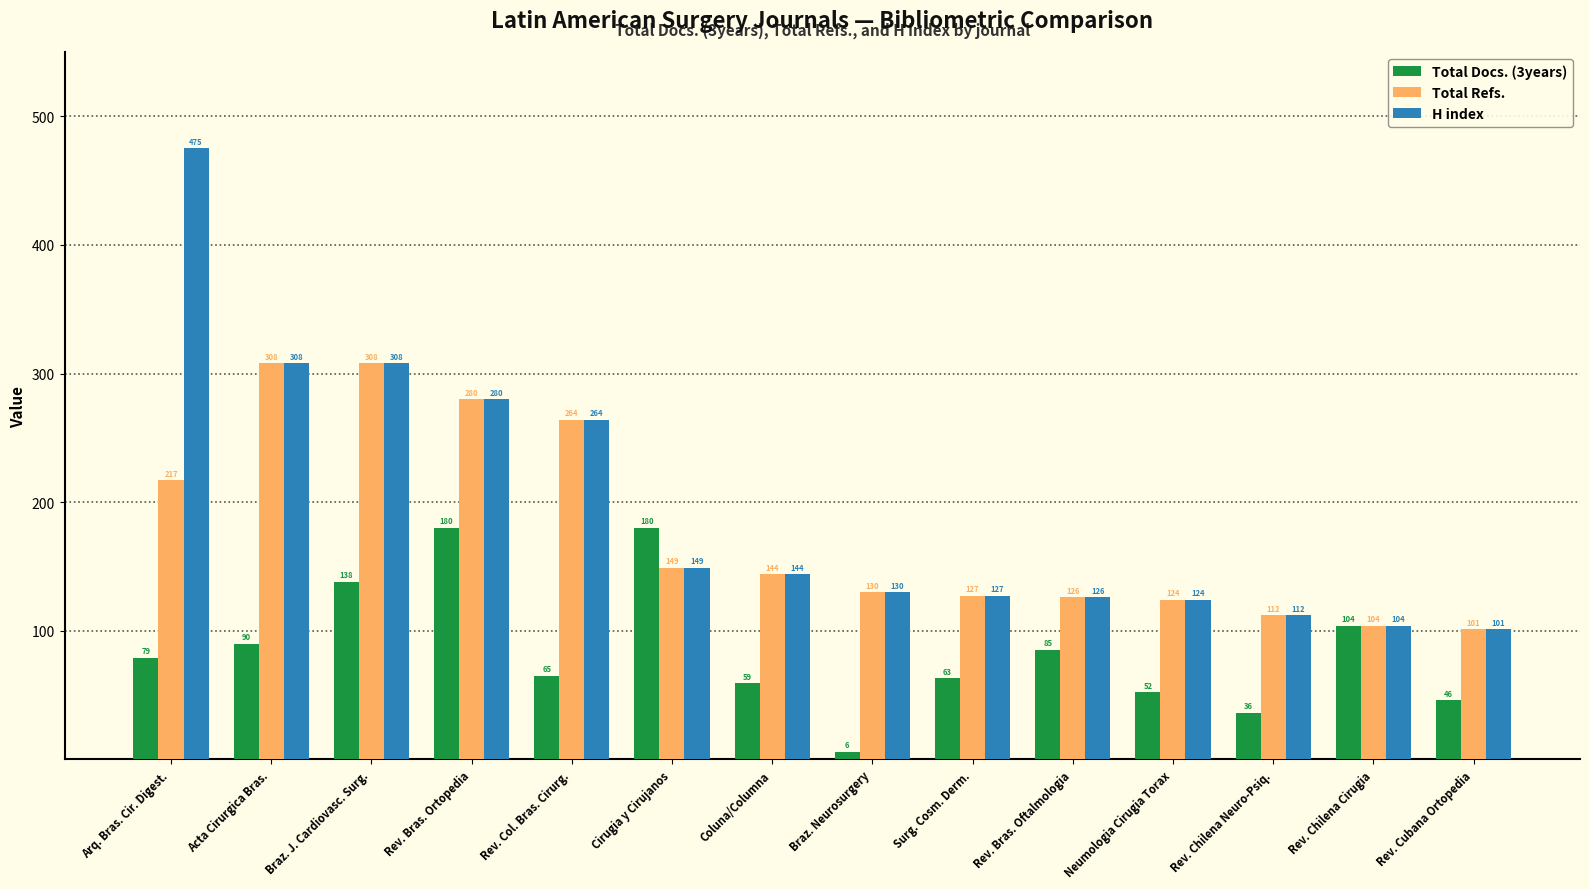

Which category has the lowest value across all series?

Braz. Neurosurgery